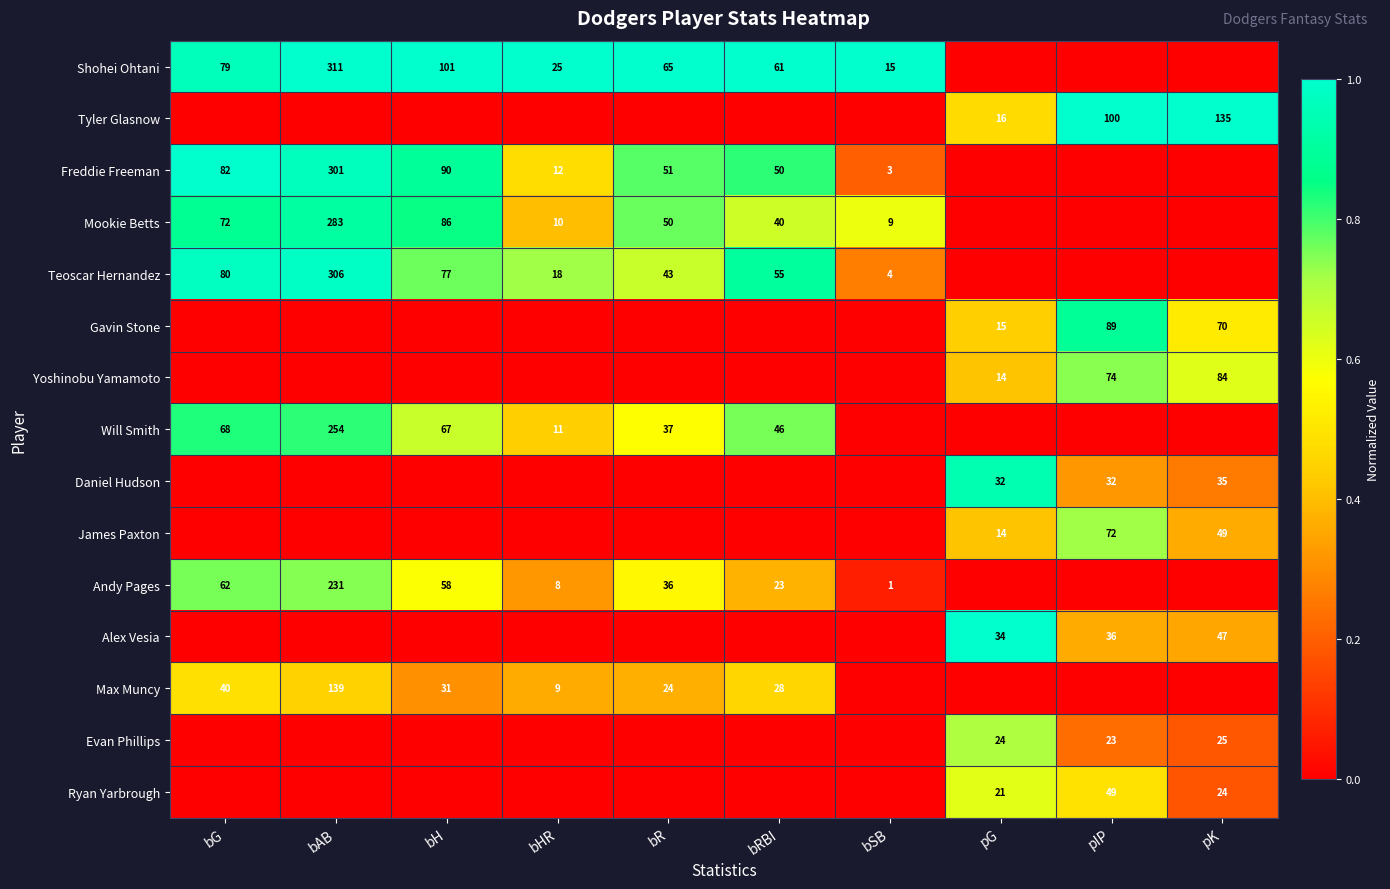

What is the difference between the Teoscar Hernandez values at bHR and bSB?

14